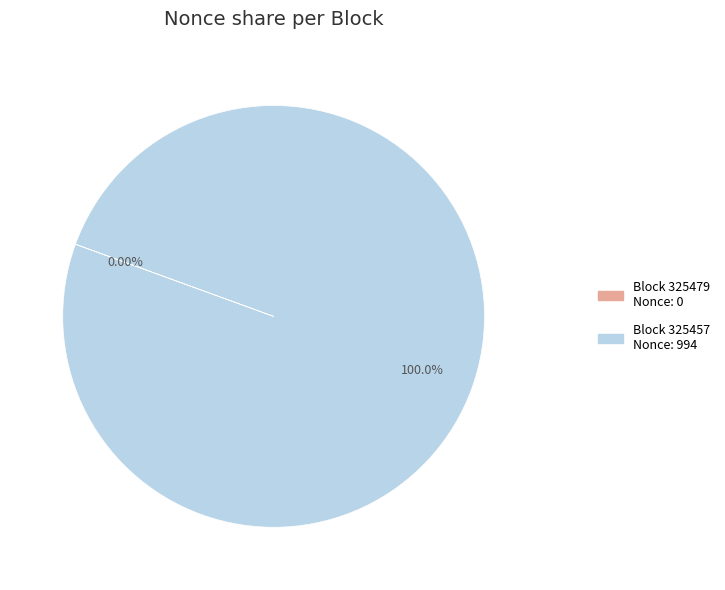

Is there a majority slice in this chart?

Yes